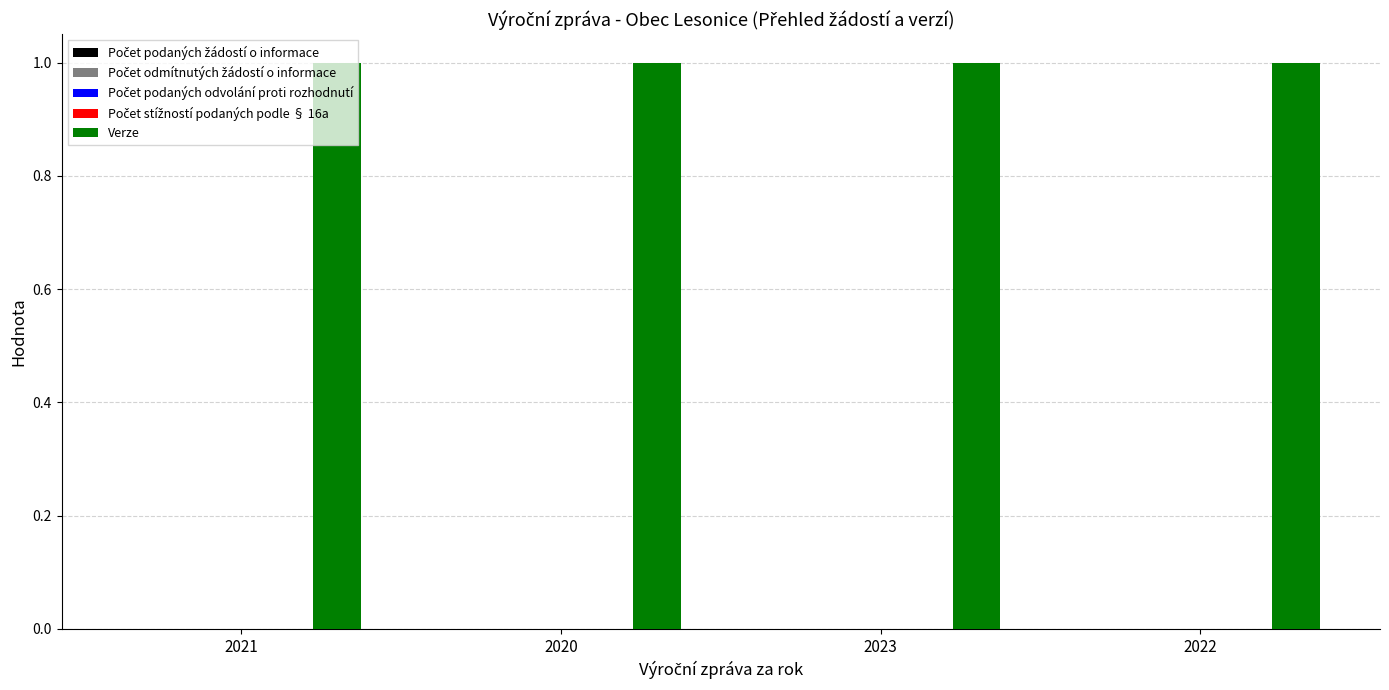

How many groups of bars are there?

4